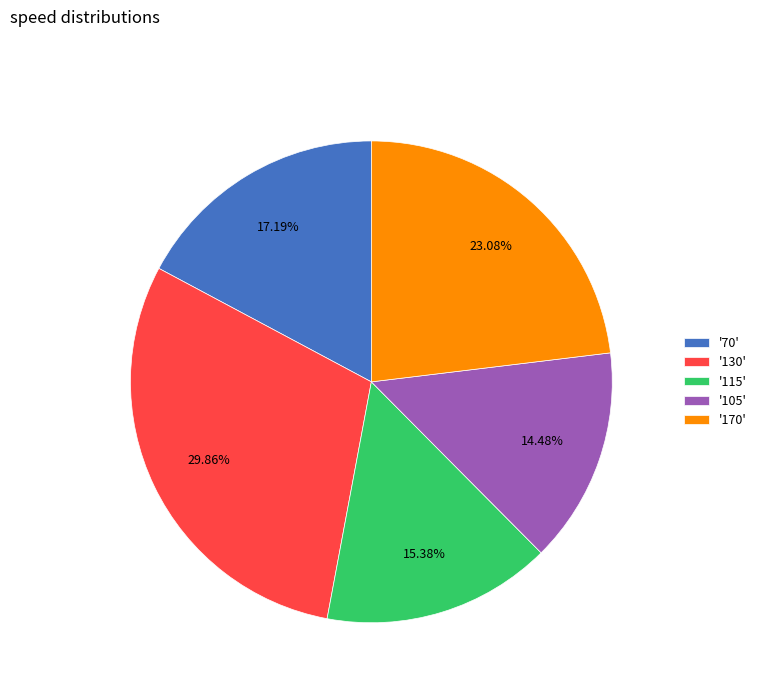

Approximately how many times larger is the value at '70' compared to '115'?

1.1